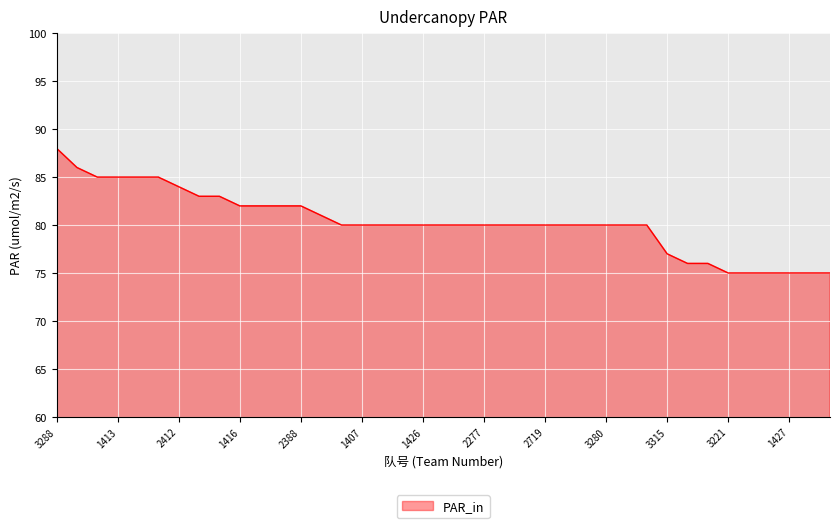

What is the difference between the maximum and minimum values?

13